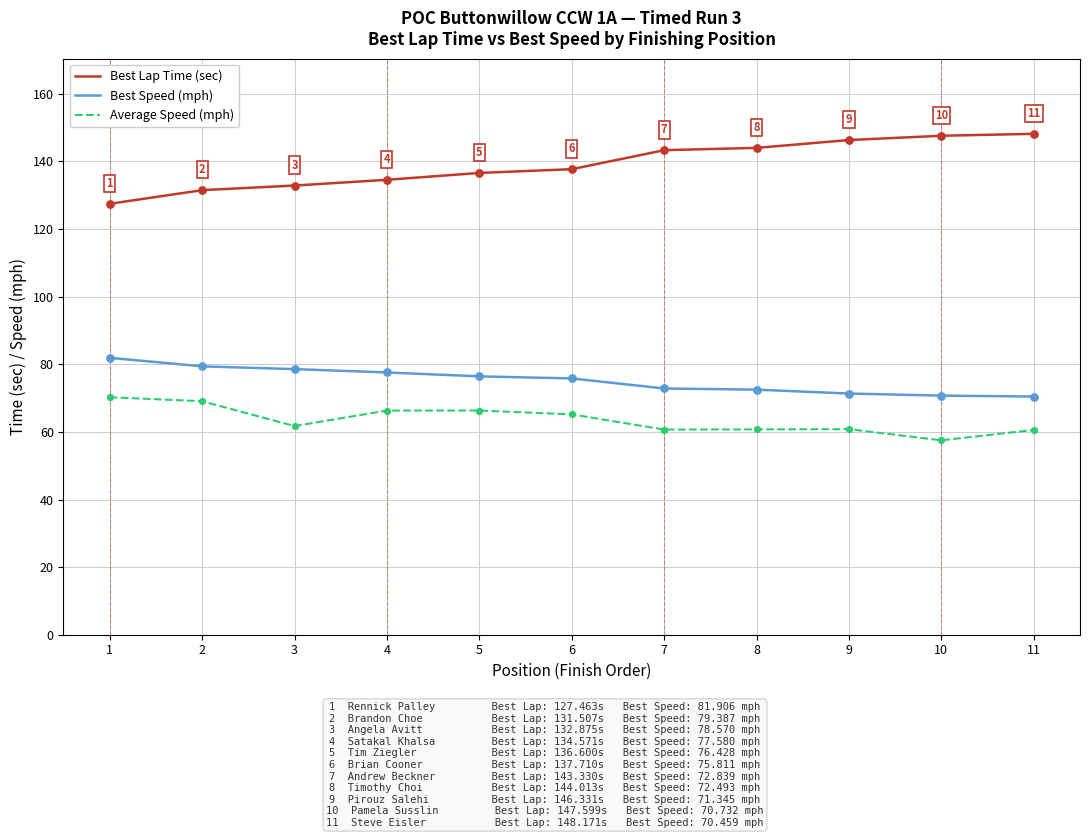

At how many categories does at least one series exceed 115?

11